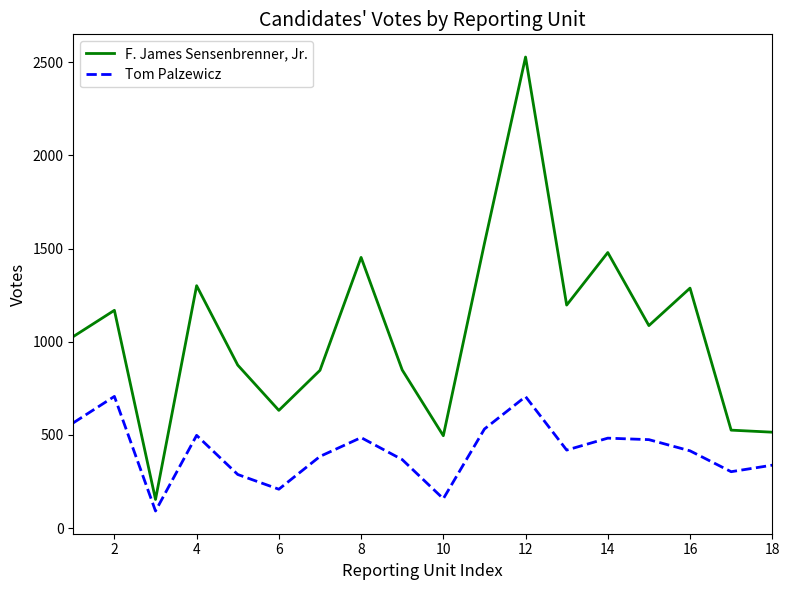

What is the difference between the maximum and minimum values in the F. James Sensenbrenner, Jr. series?

2374